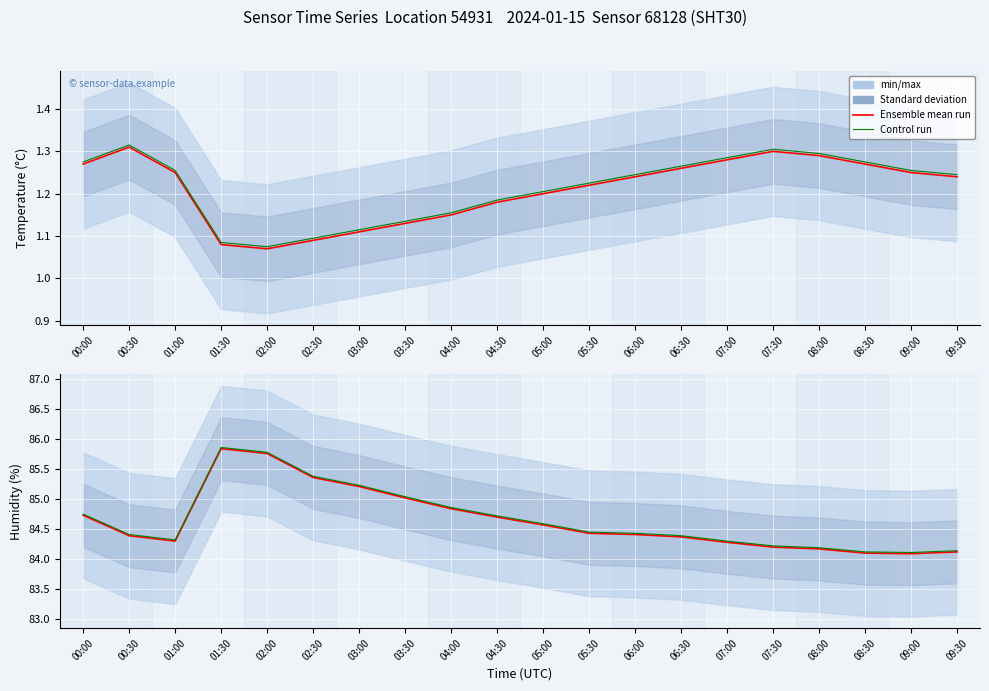

At which label does Ensemble mean run reach its minimum?

09:00